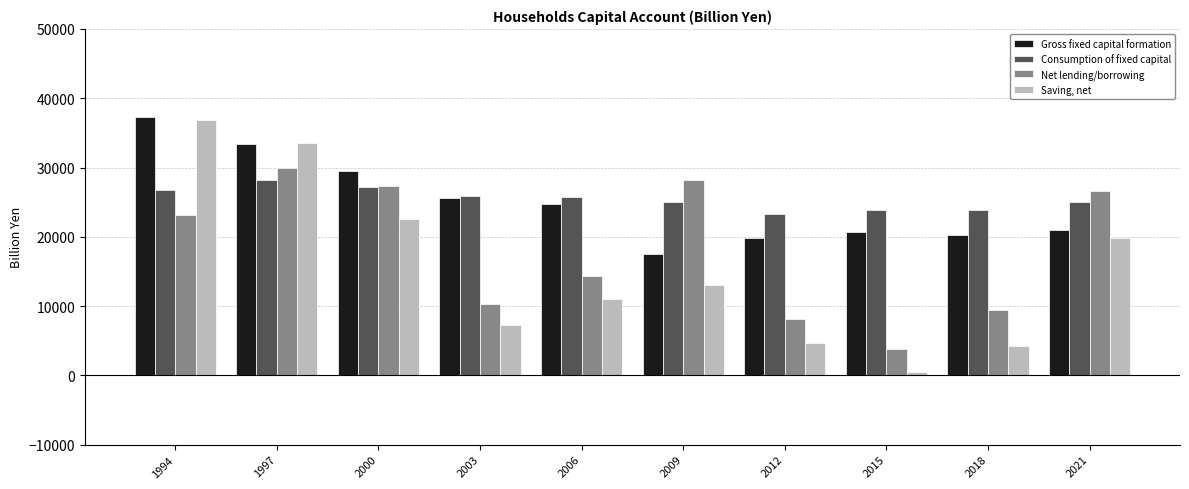

What is the difference between the second highest and second lowest values in the Net lending/borrowing series?

20181.1